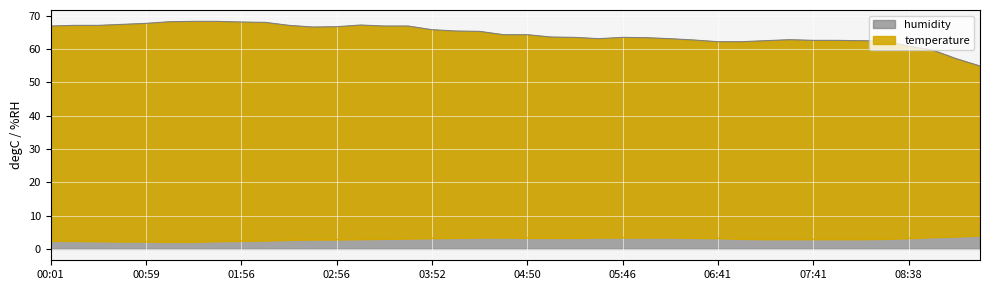

Between 04:21 and 06:41, which series saw the biggest shift?

humidity